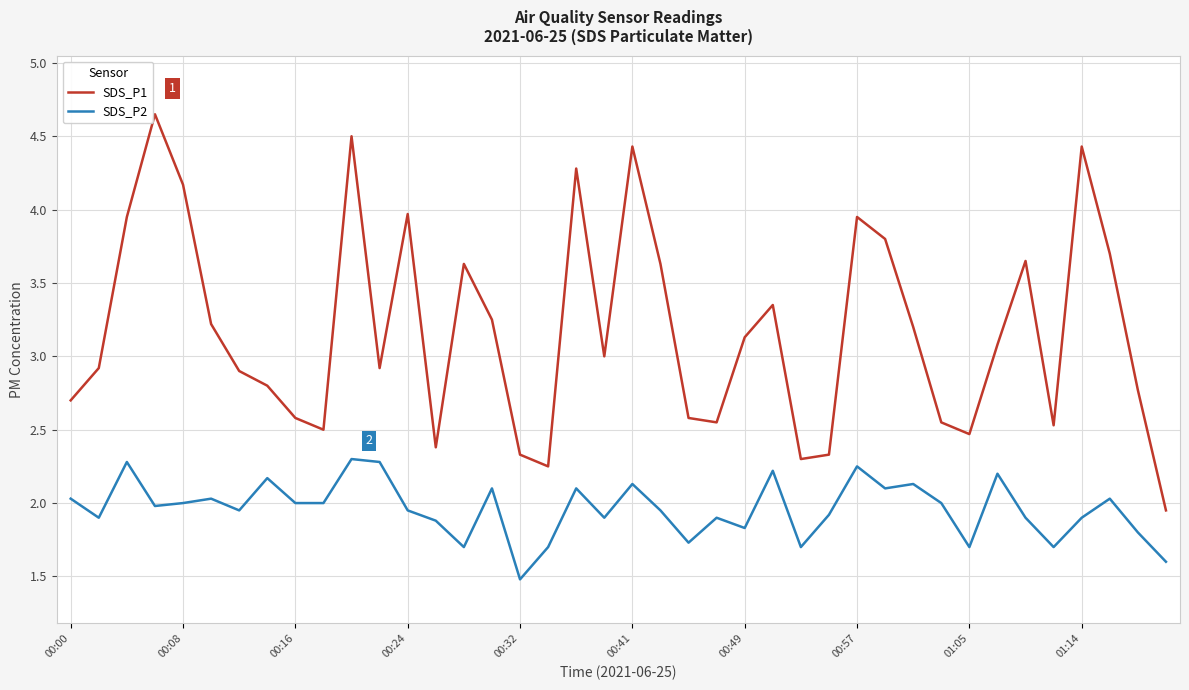

True or false: SDS_P1 and SDS_P2 cross at least once.

False